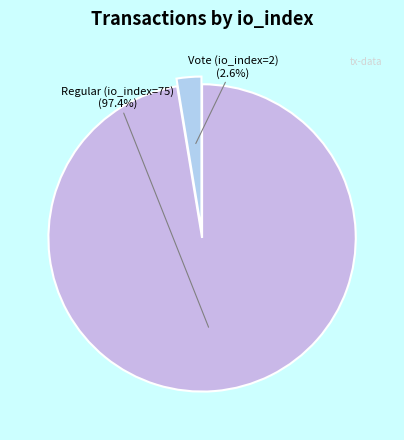

How many segments does this pie chart have?

2